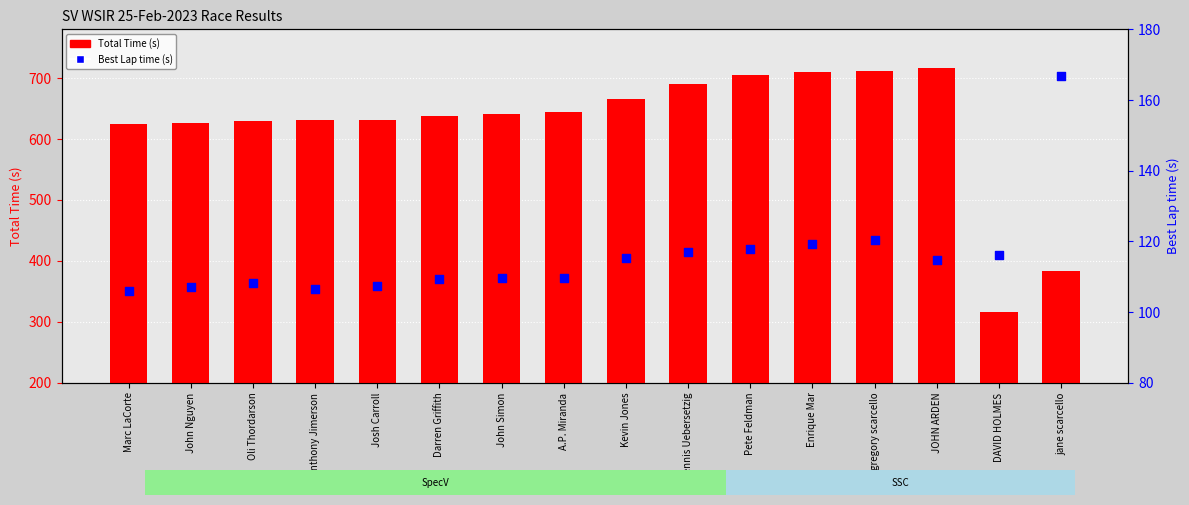

Which series has the largest total across all categories?

Total Time (s)